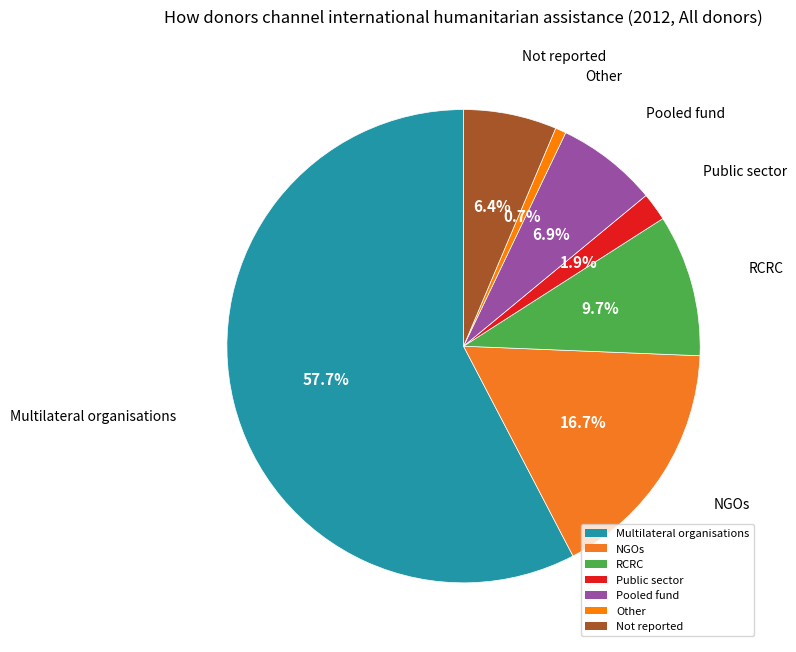

Count the number of slices in the pie.

7